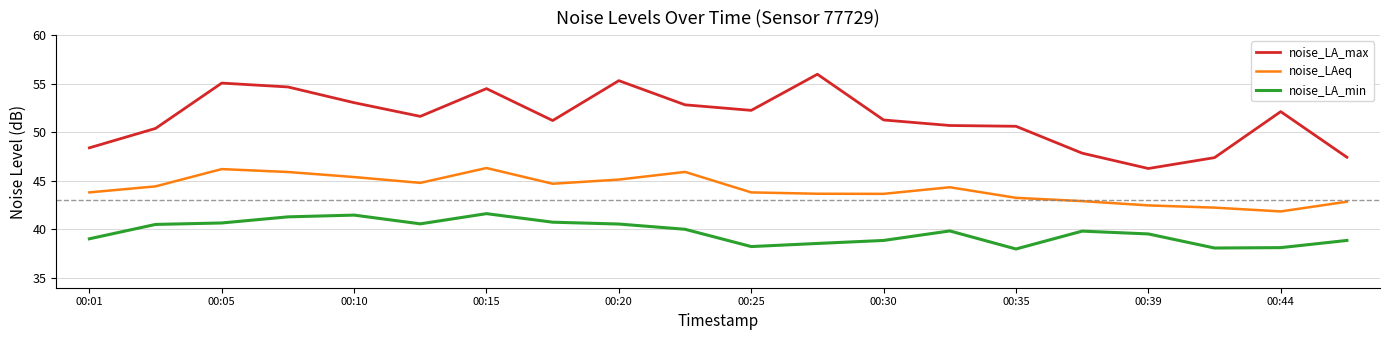

How many lines are shown in the chart?

3